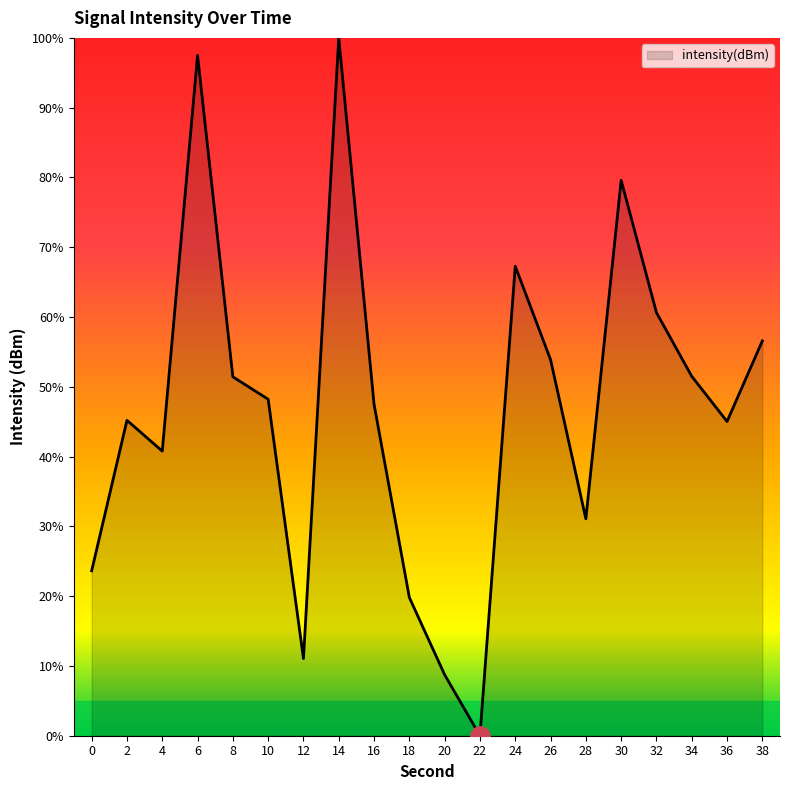

Which has a higher value, 30 or 28?

30